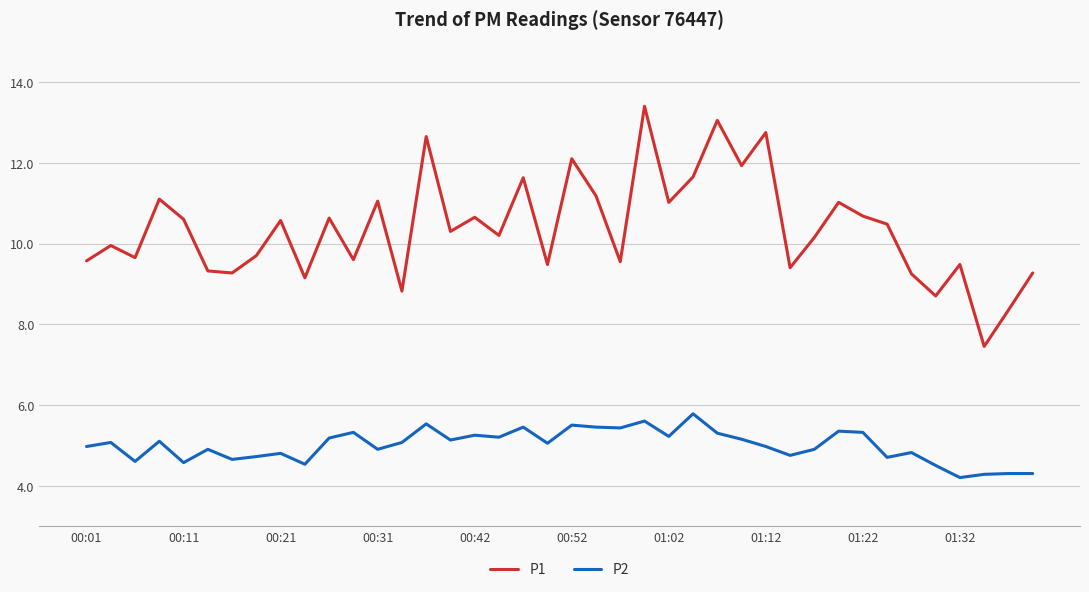

Which series has the largest total across all categories?

P1